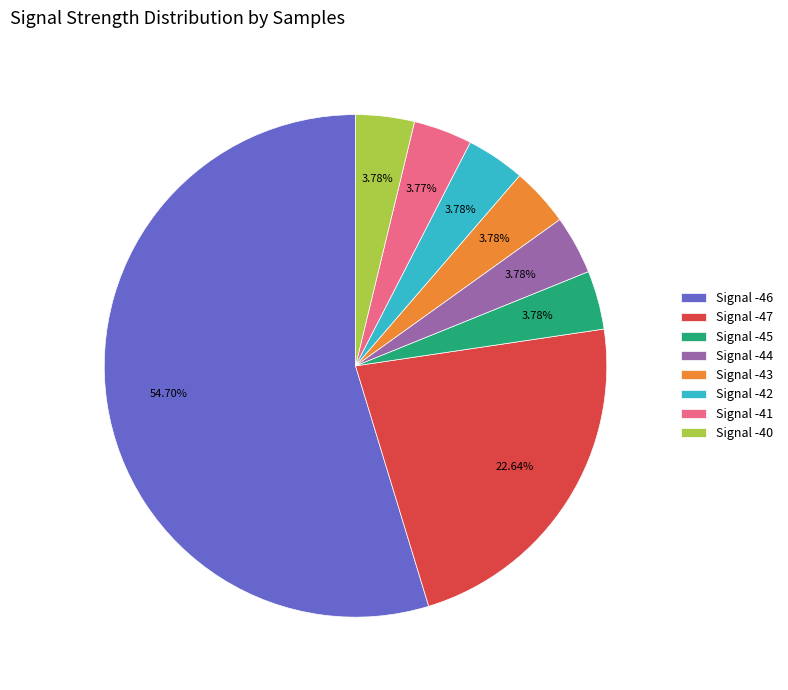

Which category accounts for the majority?

Signal -46